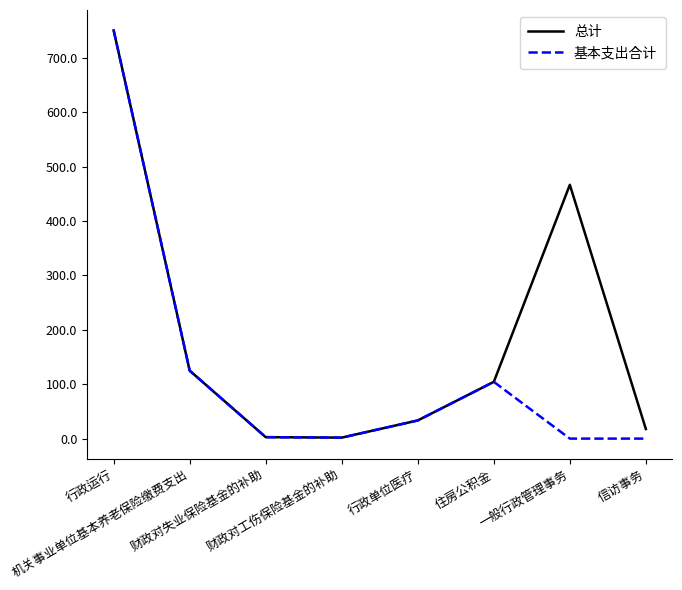

Rank the series by their average value, from highest to lowest.

总计, 基本支出合计